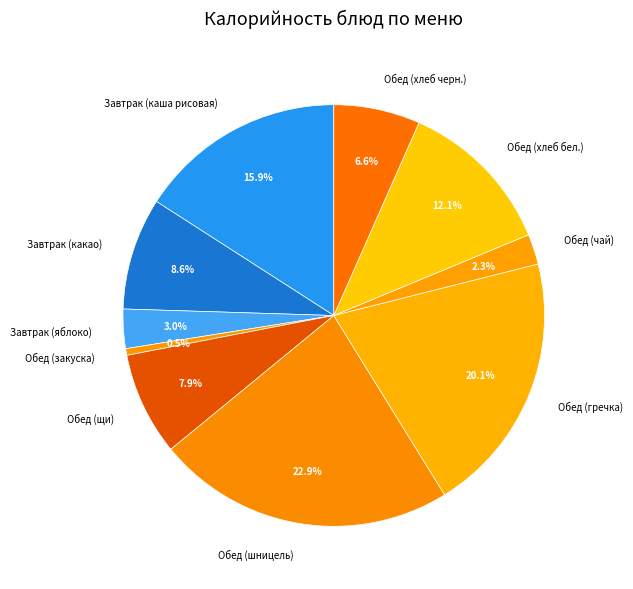

How many slices are in this pie chart?

10